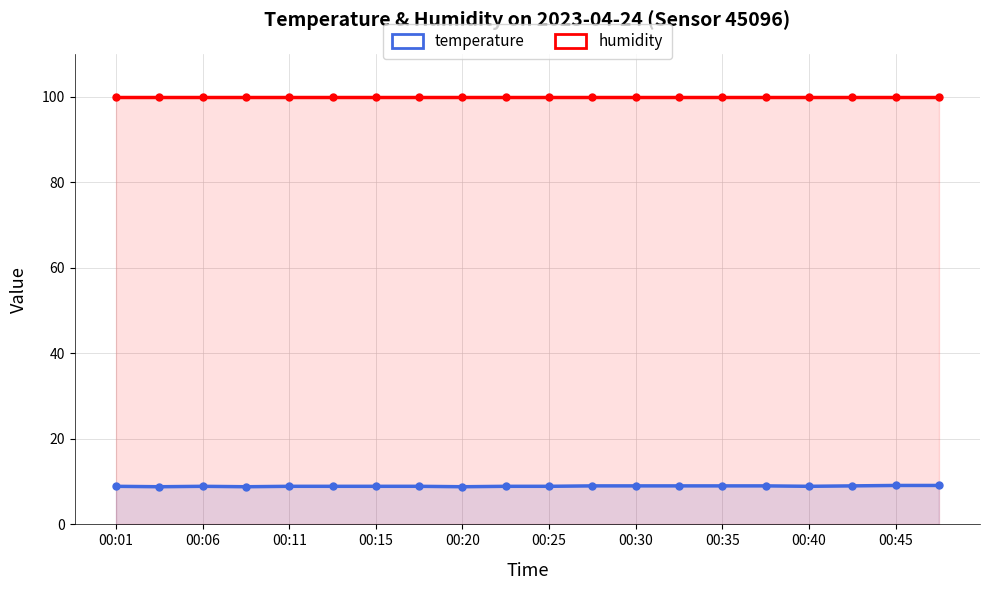

At which label does humidity reach its minimum?

00:01